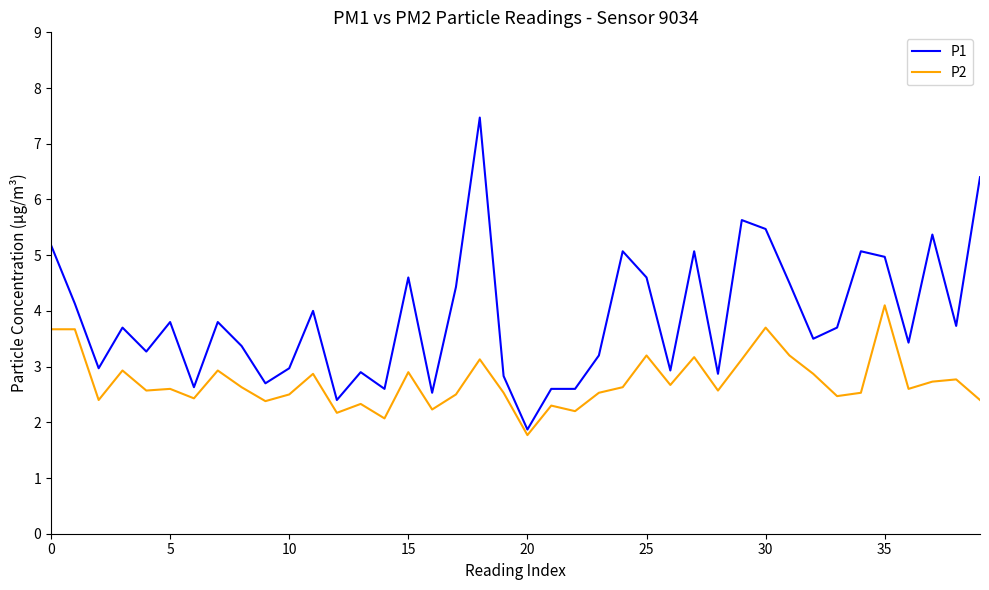

True or false: P2 and P1 cross at least once.

False